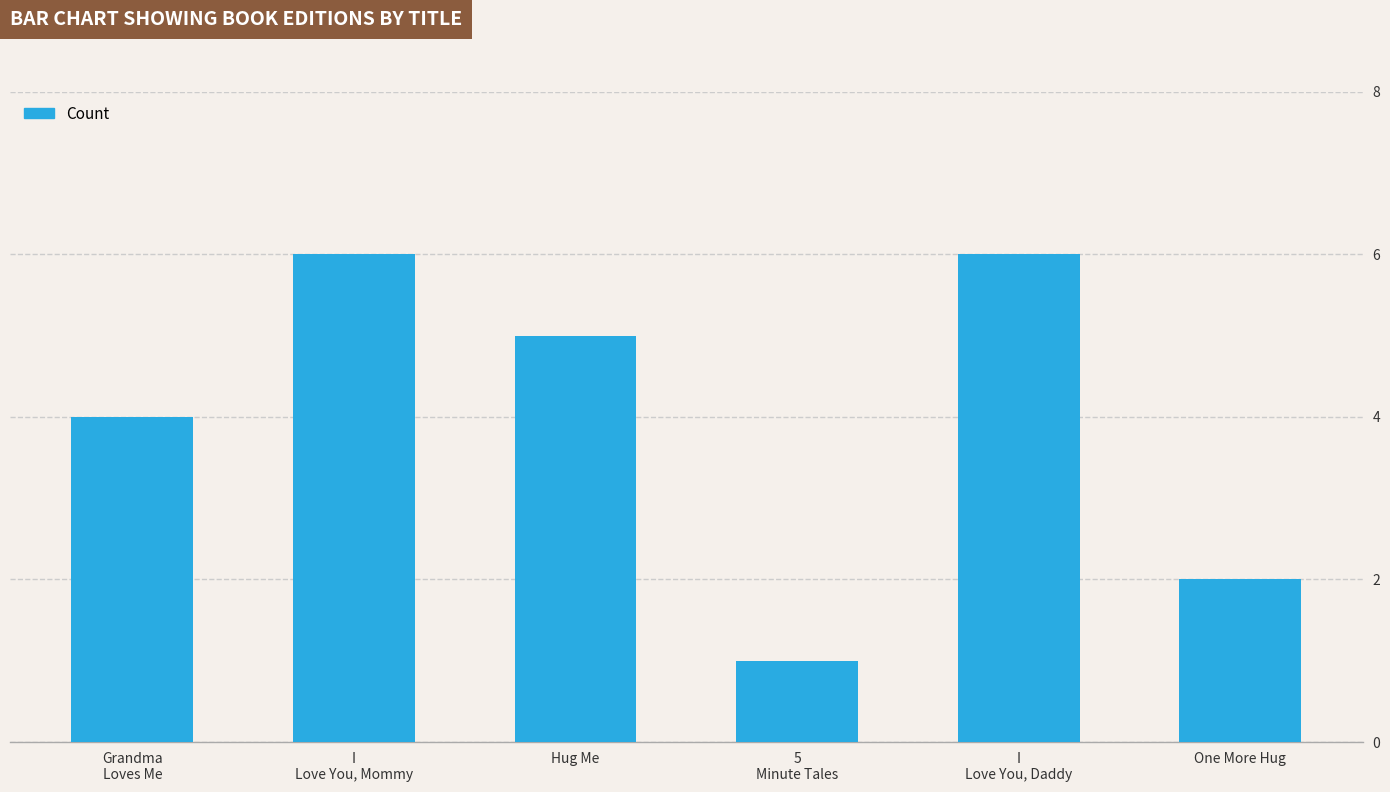

What is the value of the 5th bar from the left?

6